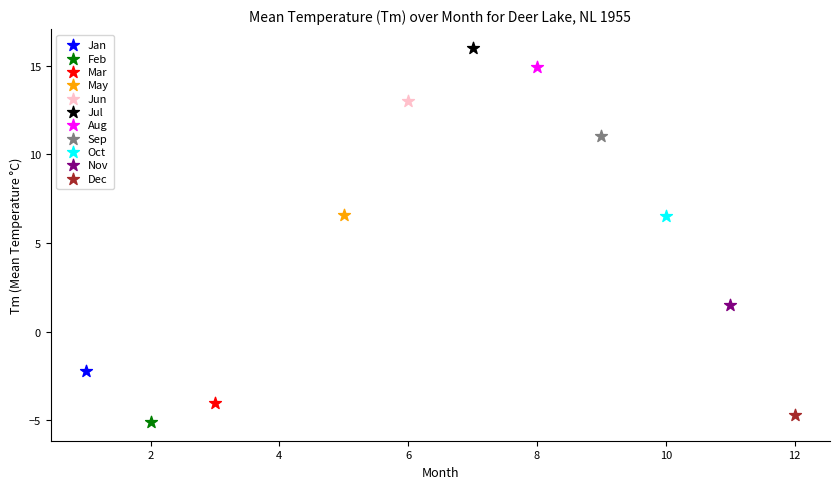

Which series reaches the maximum Y coordinate?

Jul